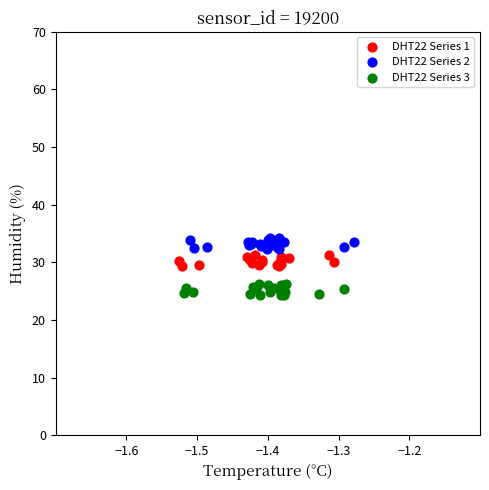

Which series contains the highest Y value?

DHT22 Series 2